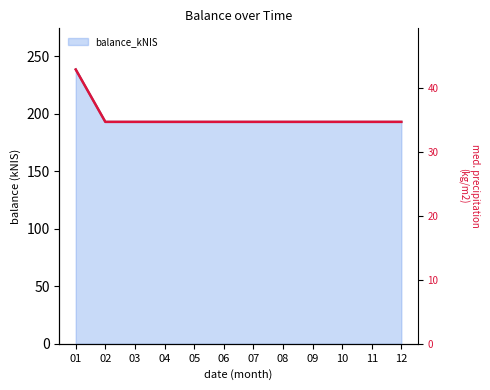

List the labels in order of value, largest first.

01, 02, 03, 04, 05, 06, 07, 08, 09, 10, 11, 12